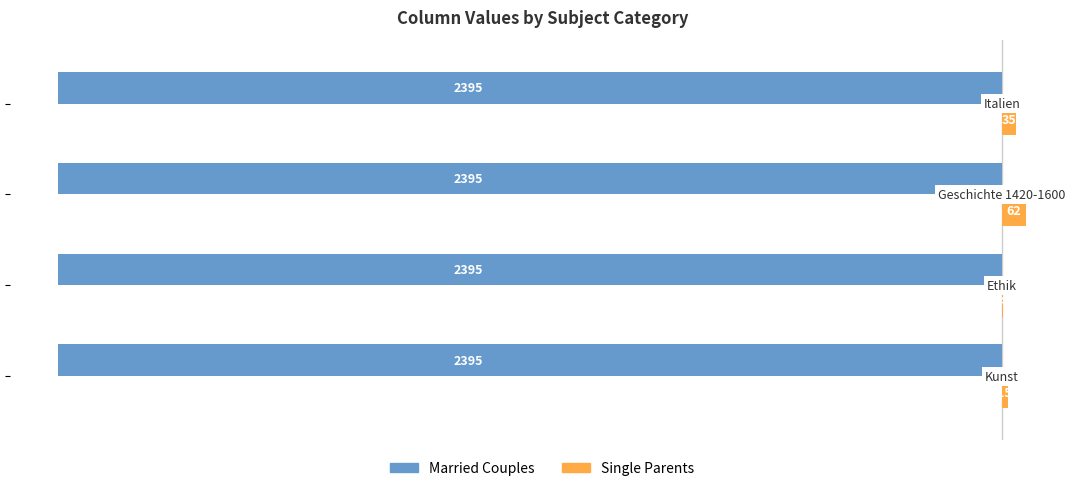

Which series has the largest total across all categories?

Single Parents